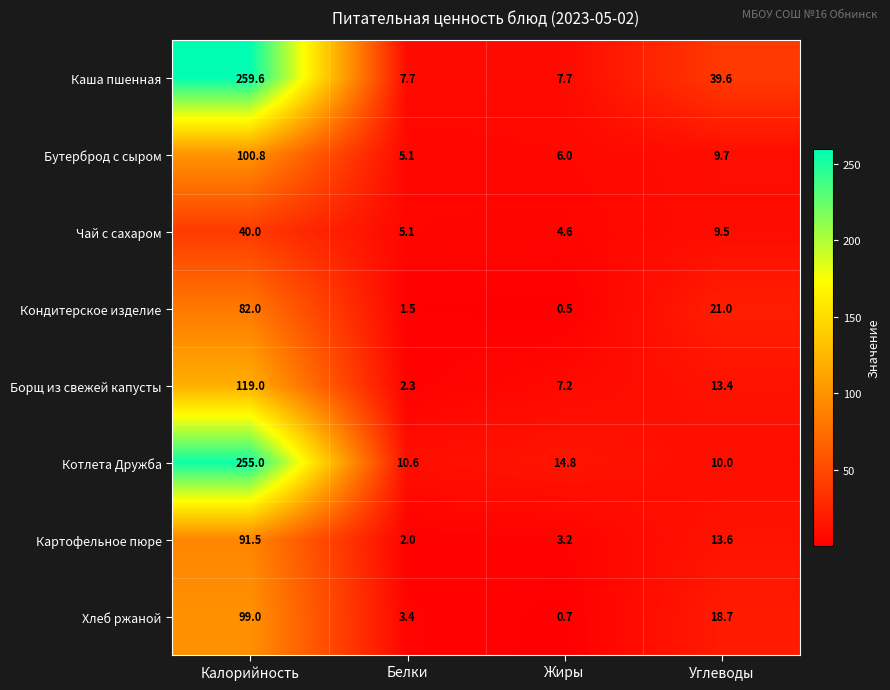

At which category is the sum across all series the highest?

Калорийность